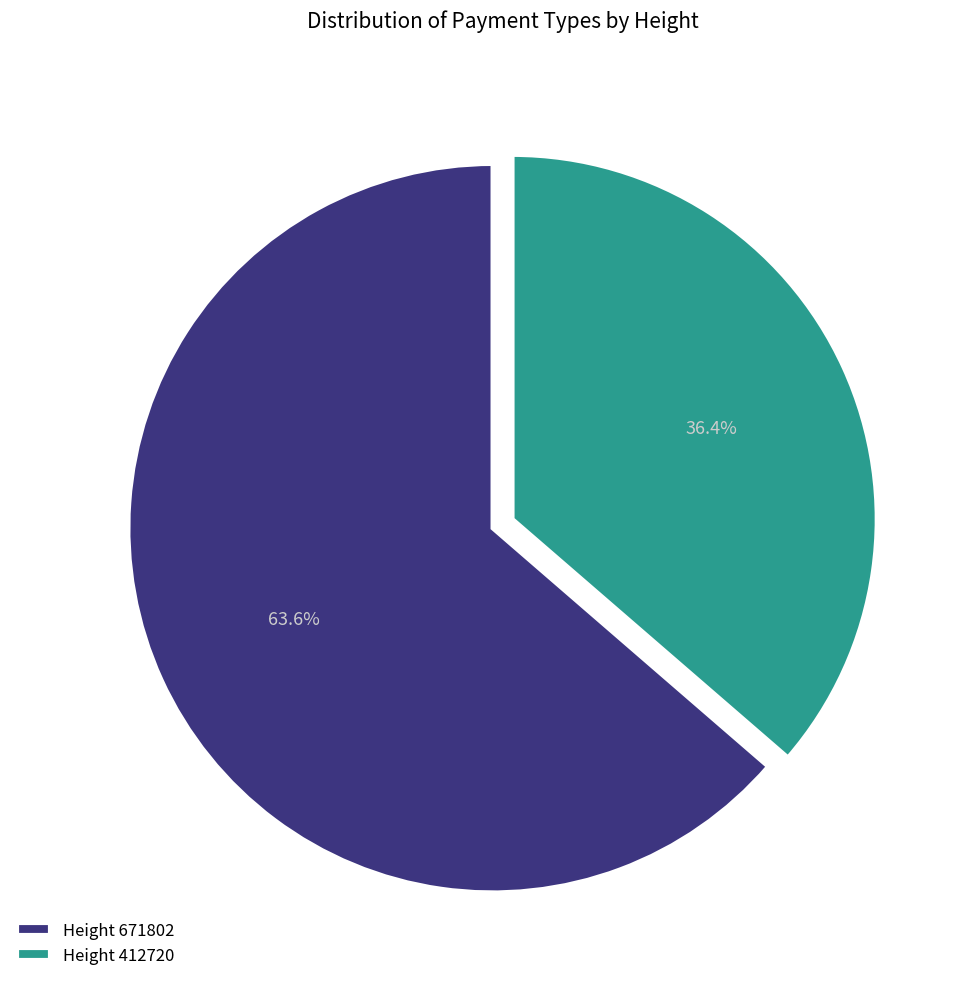

What is the largest slice in the pie chart?

Height 671802